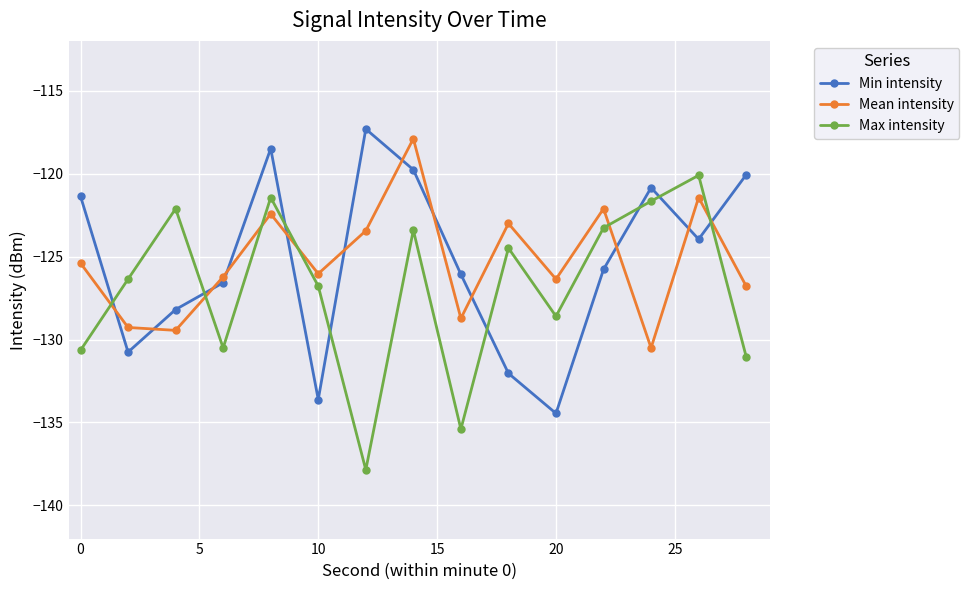

What is the minimum value shown in the chart?

-137.9